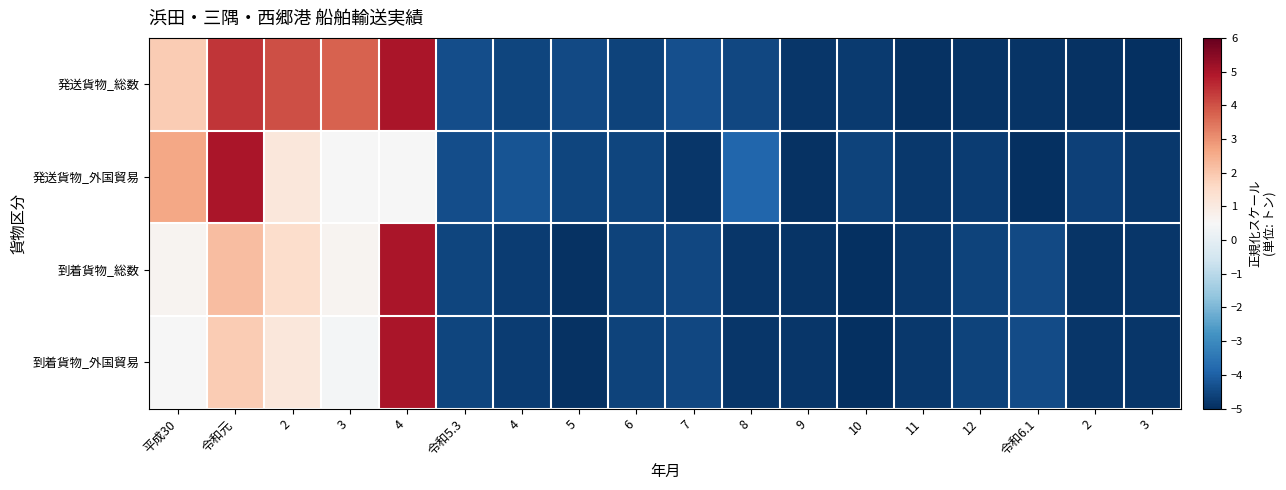

Reading left to right, what are all the values shown in this chart?

発送貨物_総数: 平成30=1.9	令和元=4.4	2=4.0	3=3.7	4=5.0	令和5.3=-4.4	4=-4.5	5=-4.4	6=-4.6	7=-4.3	8=-4.5	9=-4.8	10=-4.8	11=-4.9	12=-4.9	令和6.1=-4.9	2=-4.9	3=-5.0
発送貨物_外国貿易: 平成30=2.6	令和元=5.0	2=1.1	3=0.5	4=0.5	令和5.3=-4.4	4=-4.3	5=-4.5	6=-4.5	7=-4.9	8=-3.9	9=-4.9	10=-4.6	11=-4.8	12=-4.7	令和6.1=-5.0	2=-4.6	3=-4.8
到着貨物_総数: 平成30=0.6	令和元=2.2	2=1.4	3=0.6	4=5.0	令和5.3=-4.5	4=-4.7	5=-5.0	6=-4.6	7=-4.5	8=-4.9	9=-4.9	10=-5.0	11=-4.8	12=-4.6	令和6.1=-4.4	2=-4.9	3=-4.9
到着貨物_外国貿易: 平成30=0.5	令和元=1.9	2=1.1	3=0.4	4=5.0	令和5.3=-4.5	4=-4.7	5=-5.0	6=-4.6	7=-4.5	8=-4.9	9=-4.9	10=-5.0	11=-4.8	12=-4.6	令和6.1=-4.4	2=-4.9	3=-4.8